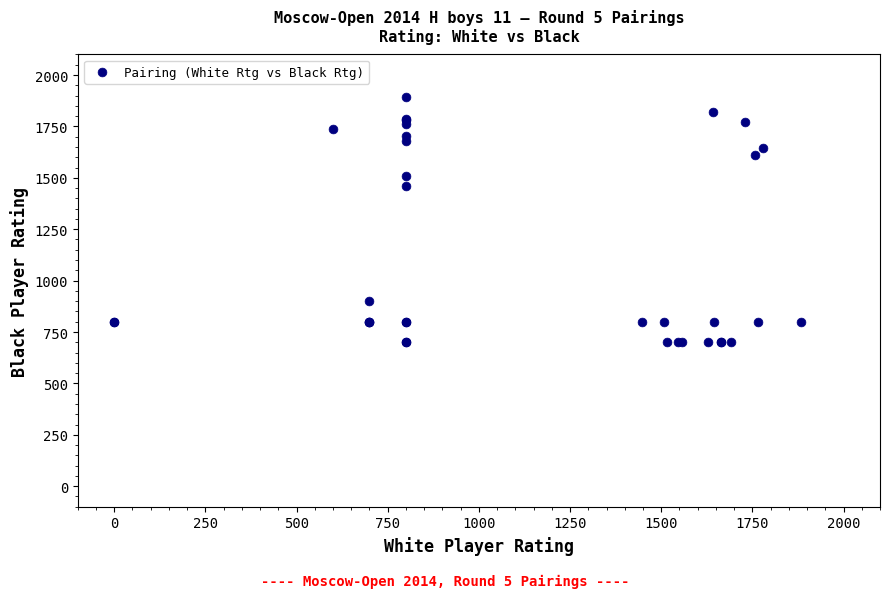

What Y value in the scatter plot is closest to 1297?

1460